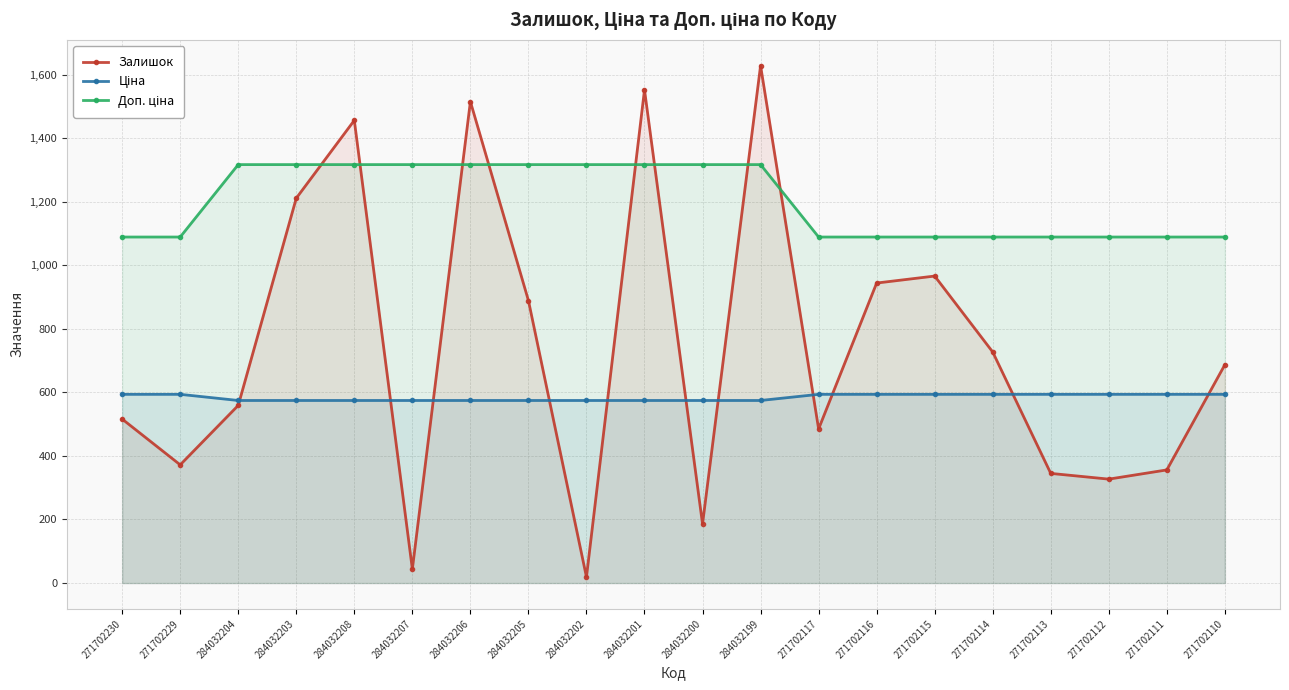

After their last crossing, which series has the higher values: Залишок or Доп. ціна?

Доп. ціна